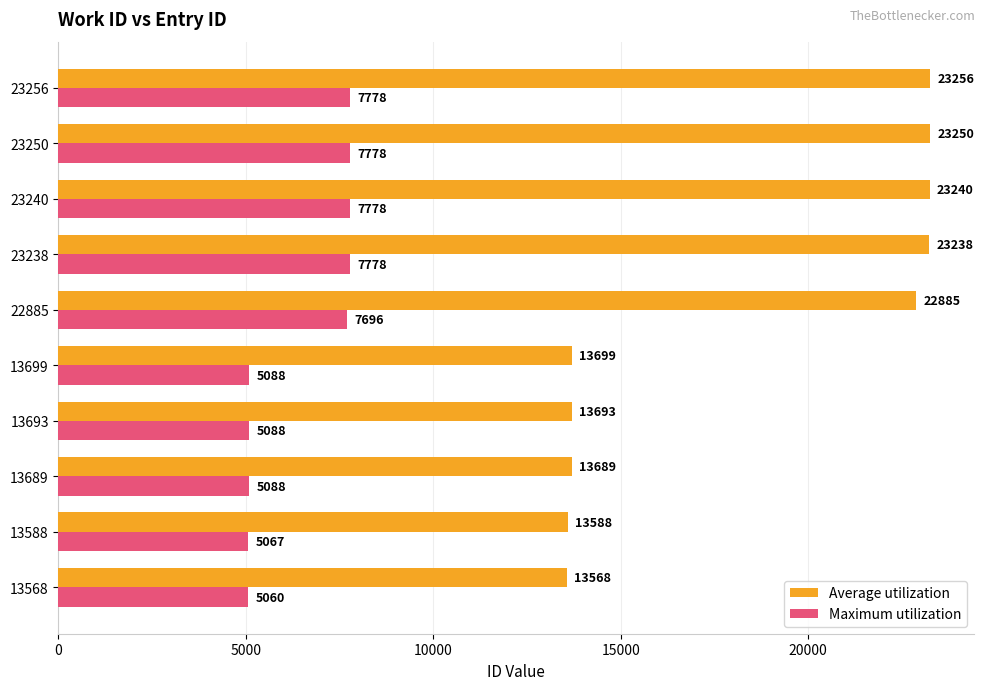

What is the sum of all Average utilization values?

184106